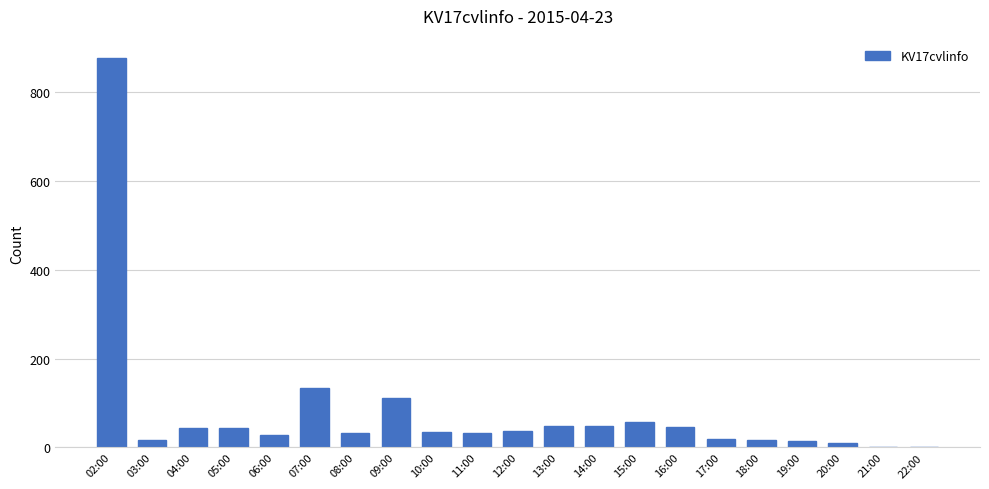

Which has a higher value, 18:00 or 08:00?

08:00